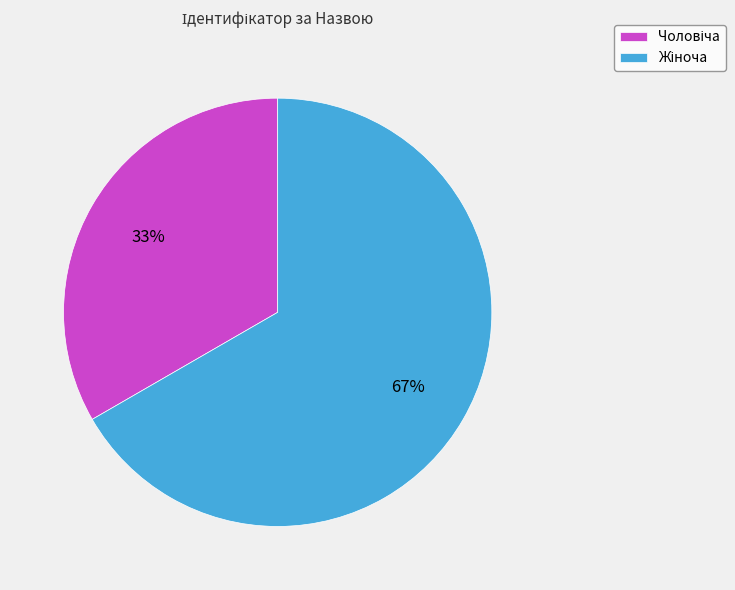

To the nearest percent, what is the average slice percentage?

50%